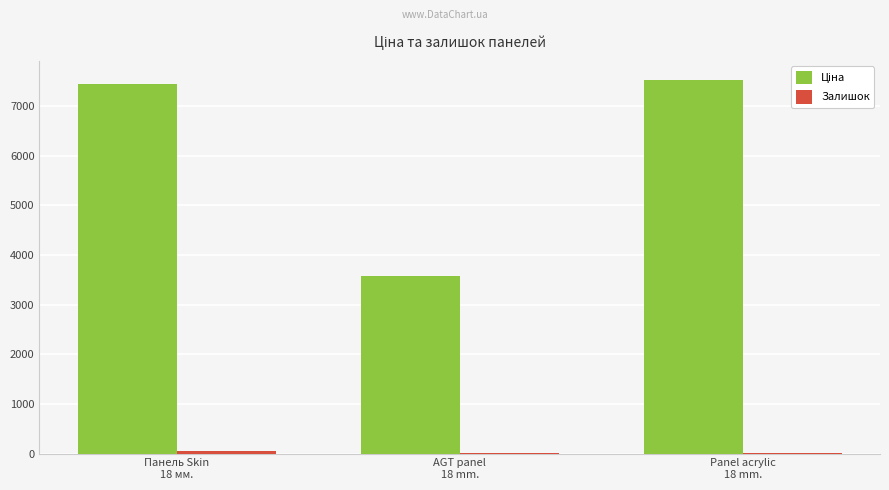

List the series in order of their peak value, lowest first.

Залишок, Ціна